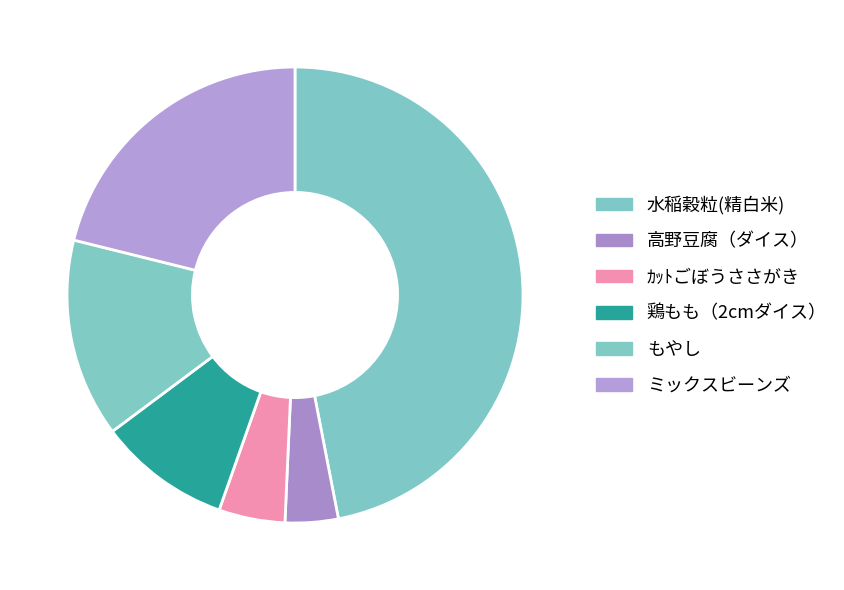

Does any single category account for the majority?

No